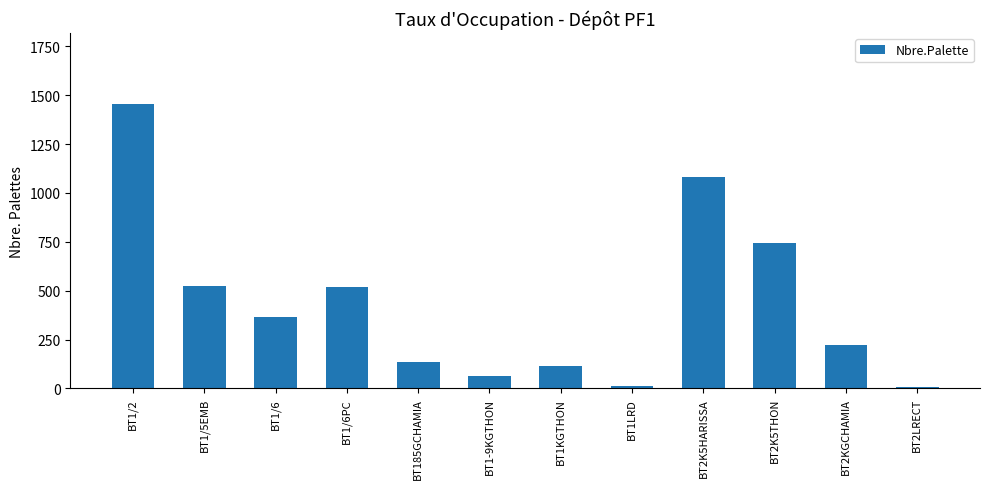

What position from the left is BT2K5HARISSA?

9